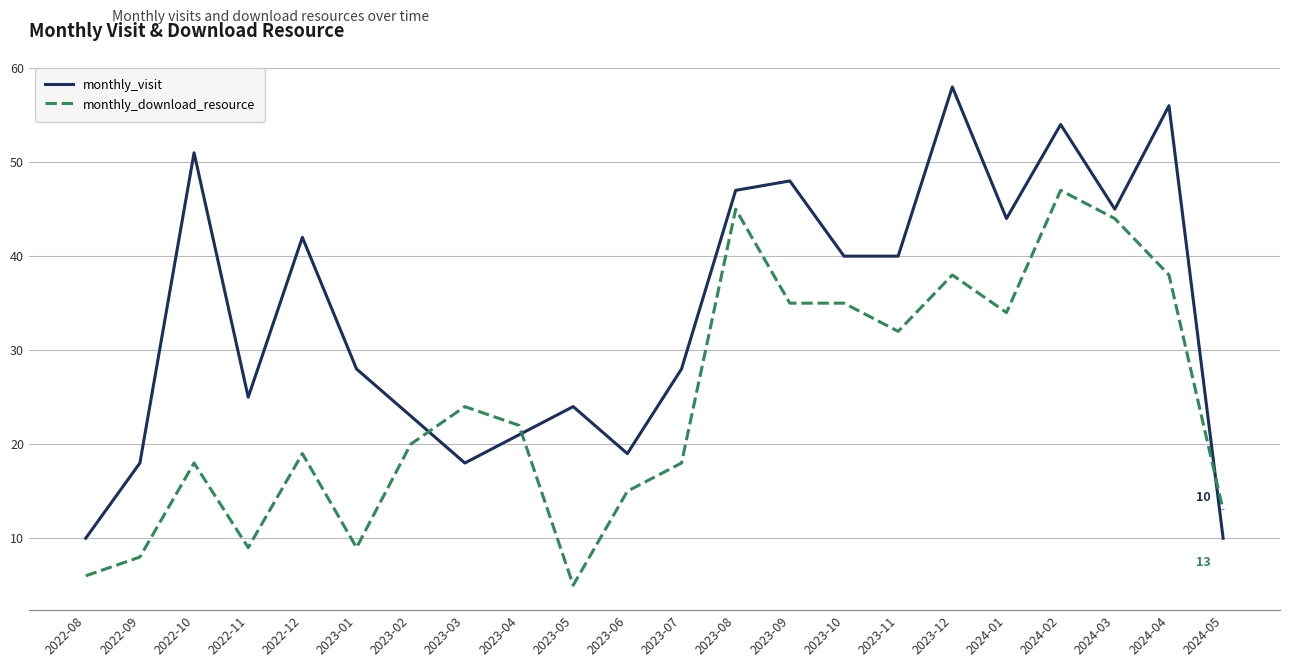

At how many categories does at least one series exceed 27?

13